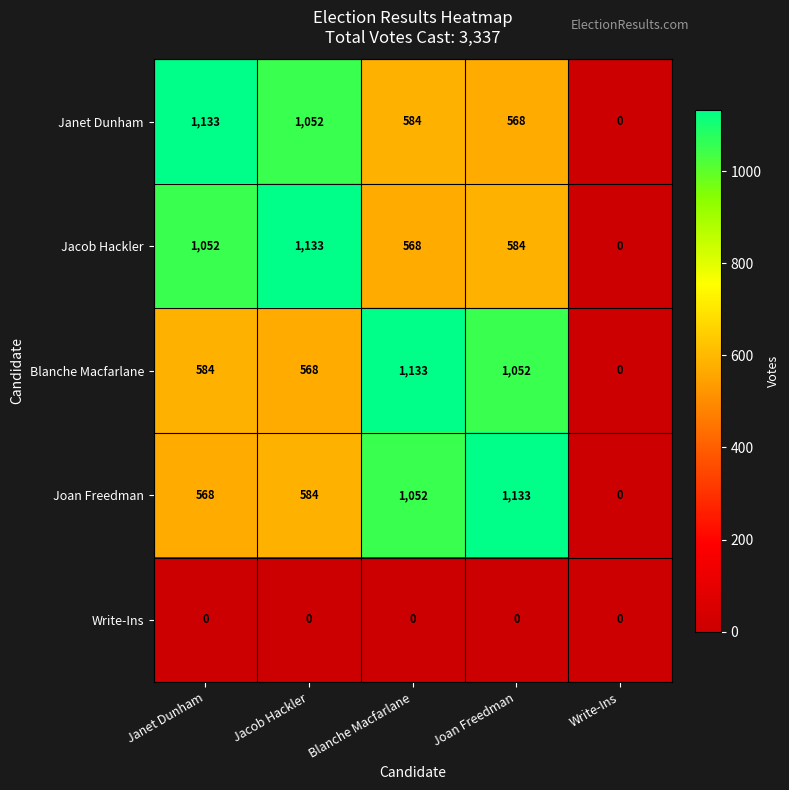

What is the spread (max minus min) of values at Jacob Hackler?

1133